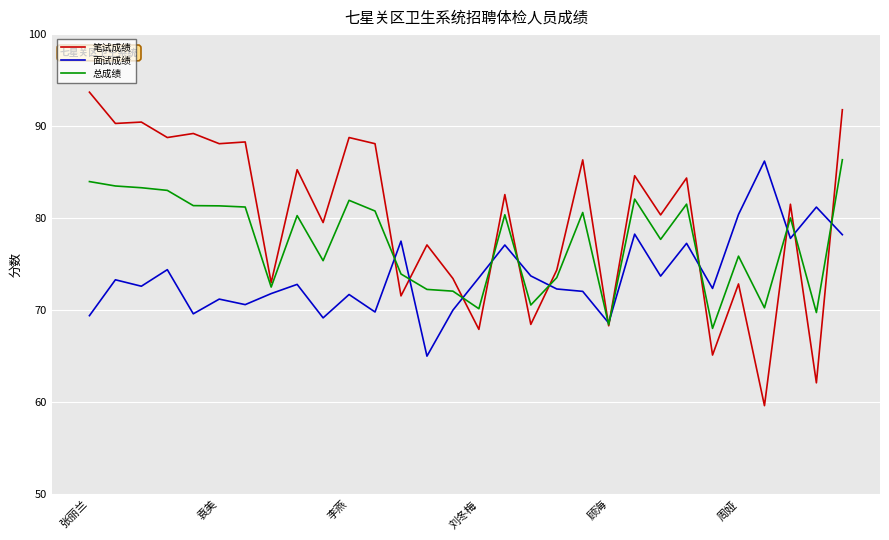

In 面试成绩, how many points are higher than both neighbors (excluding endpoints)?

11